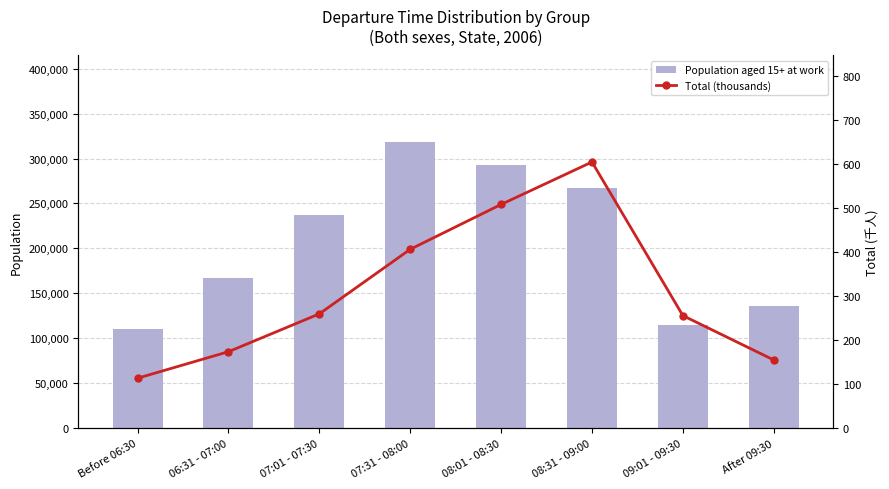

The Population aged 15+ at work series shows 236801.0 at 07:01 - 07:30. True or false?

True